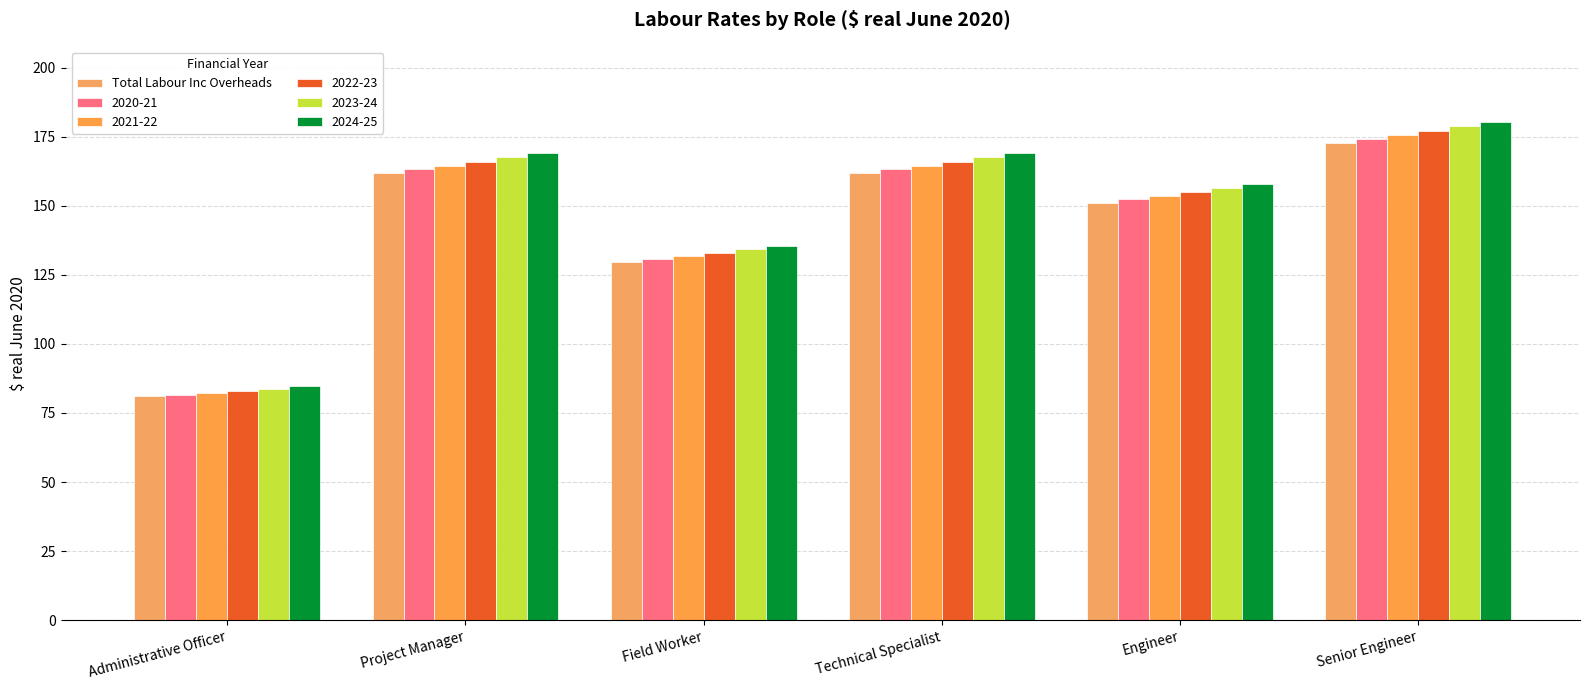

Reading right to left, extract all data points from this chart.

Senior Engineer=172.7	Engineer=151.2	Technical Specialist=161.9	Field Worker=129.8	Project Manager=161.9	Administrative Officer=81.0